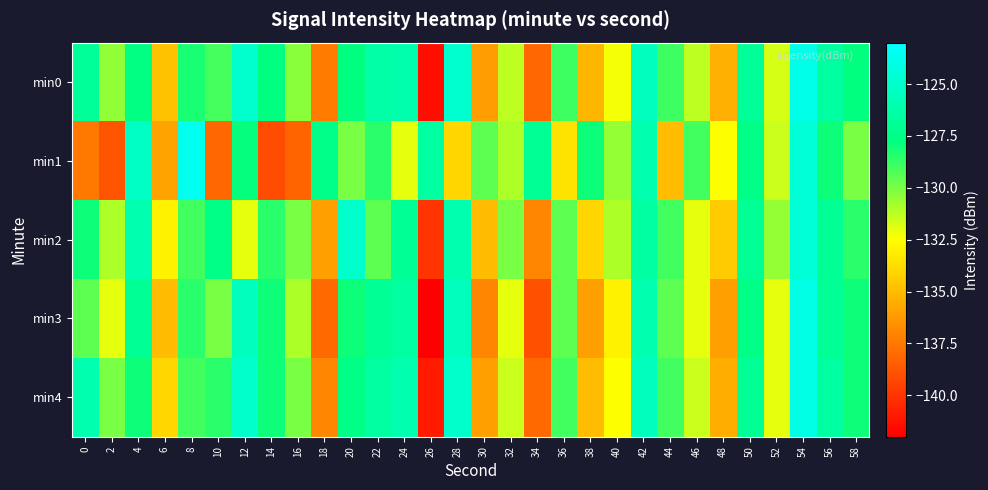

At which category does the chart reach its minimum across all series?

26